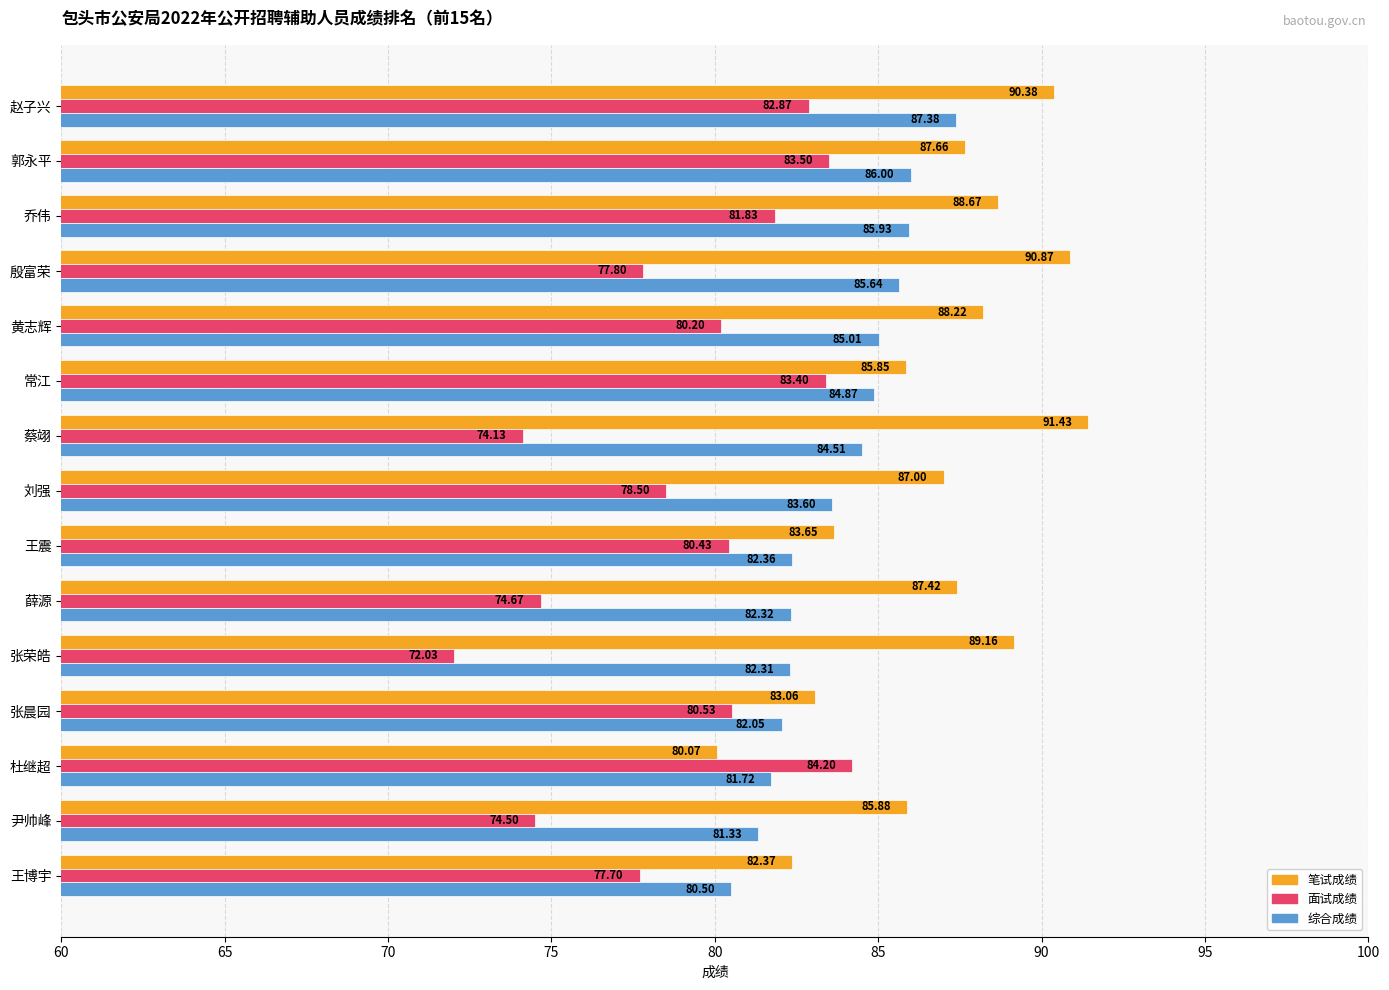

What is the difference between the highest and lowest values at 刘强?

8.5